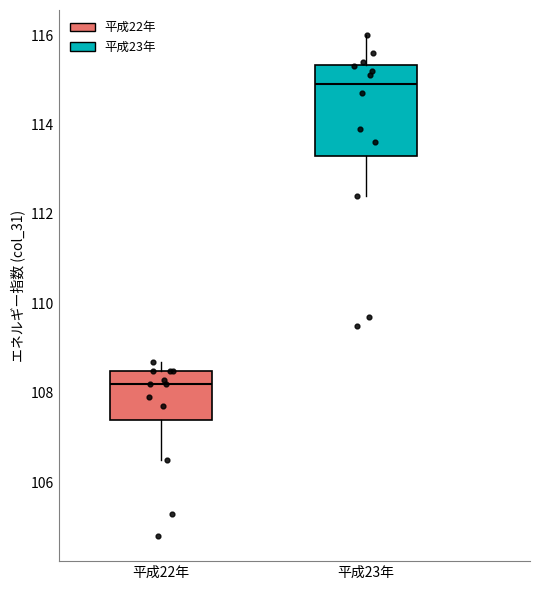

Which box's median line is the highest?

平成23年